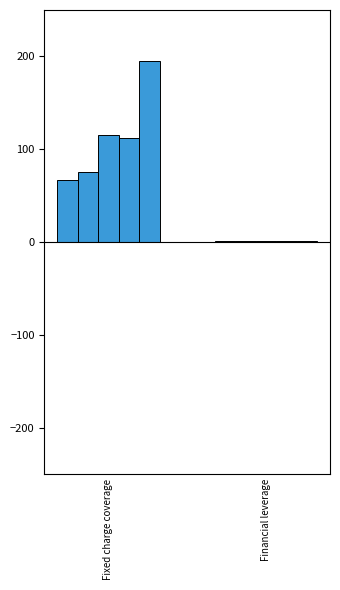

At which category is the sum across all series the highest?

Fixed charge coverage